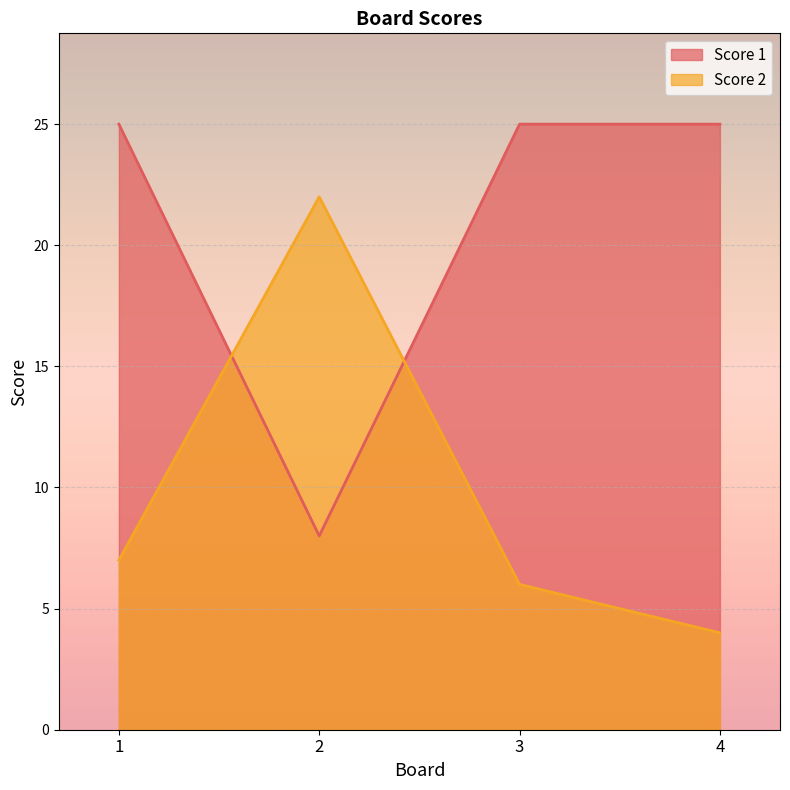

The value of Score 1 at 2 is 2. True or false?

False